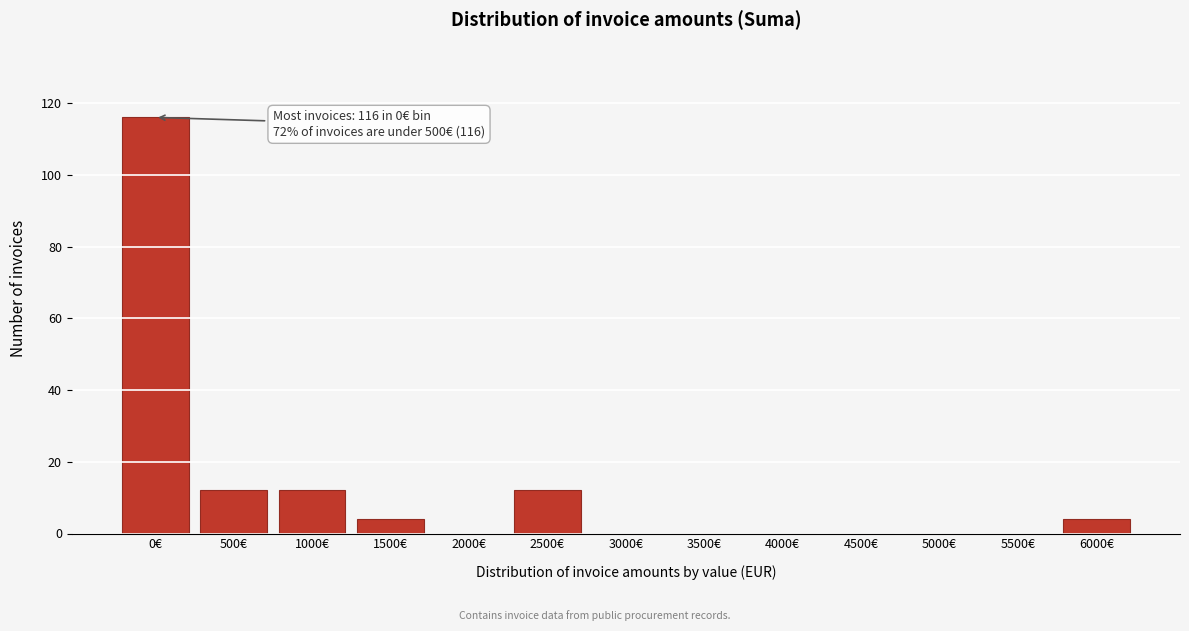

Reading left to right, what are all the values shown in this chart?

0€=116	500€=12	1000€=12	1500€=4	2000€=0	2500€=12	3000€=0	3500€=0	4000€=0	4500€=0	5000€=0	5500€=0	6000€=4